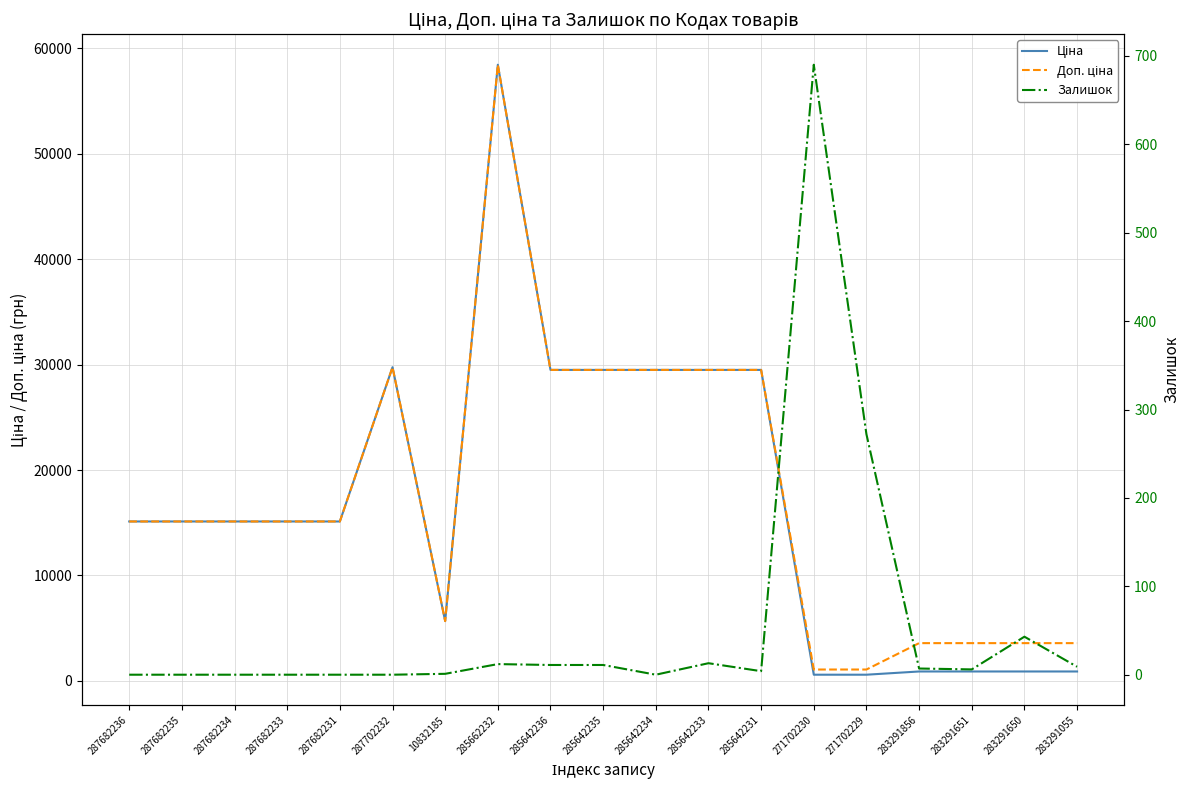

True or false: Залишок and Доп. ціна intersect in this chart.

False